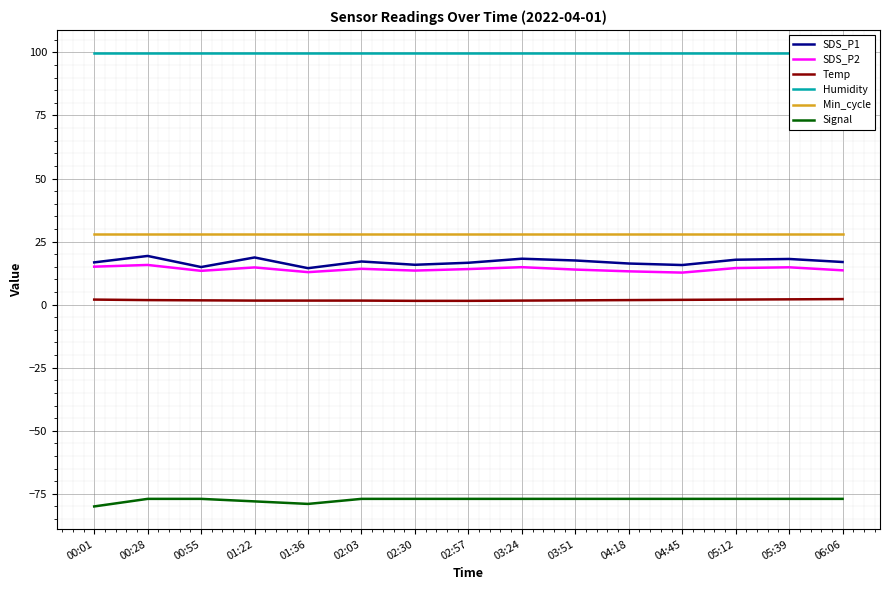

Which series has the widest spread of values?

SDS_P1